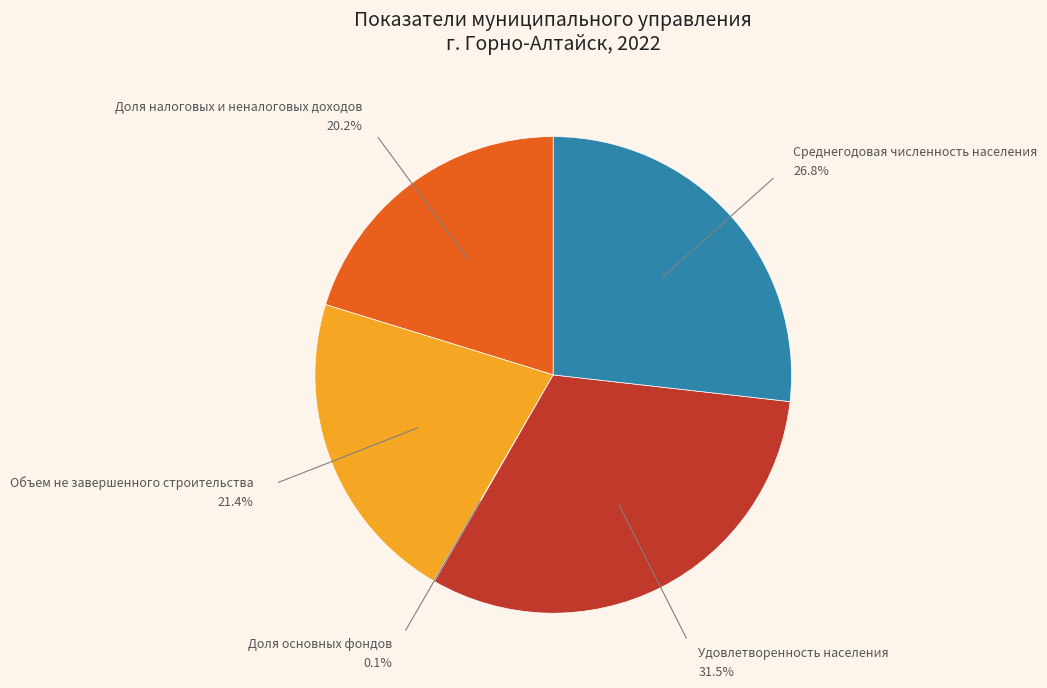

Approximately how many times larger is the value at Доля налоговых и неналоговых доходов compared to Среднегодовая численность населения?

0.8